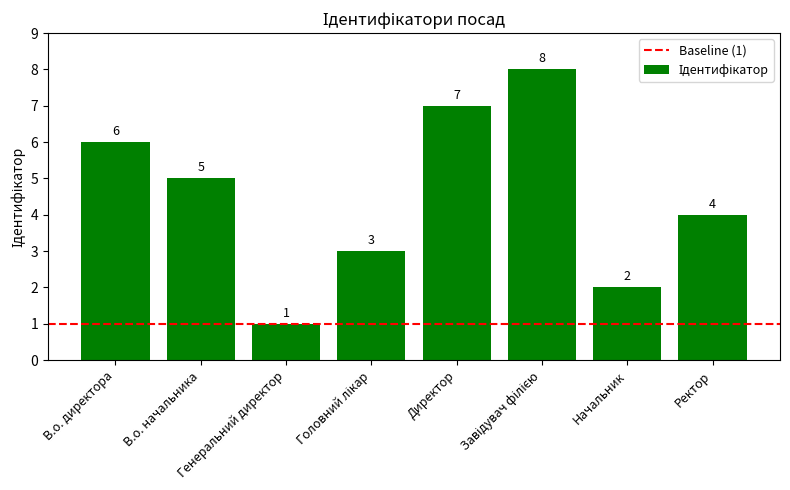

What is the value of the 6th bar from the left?

8